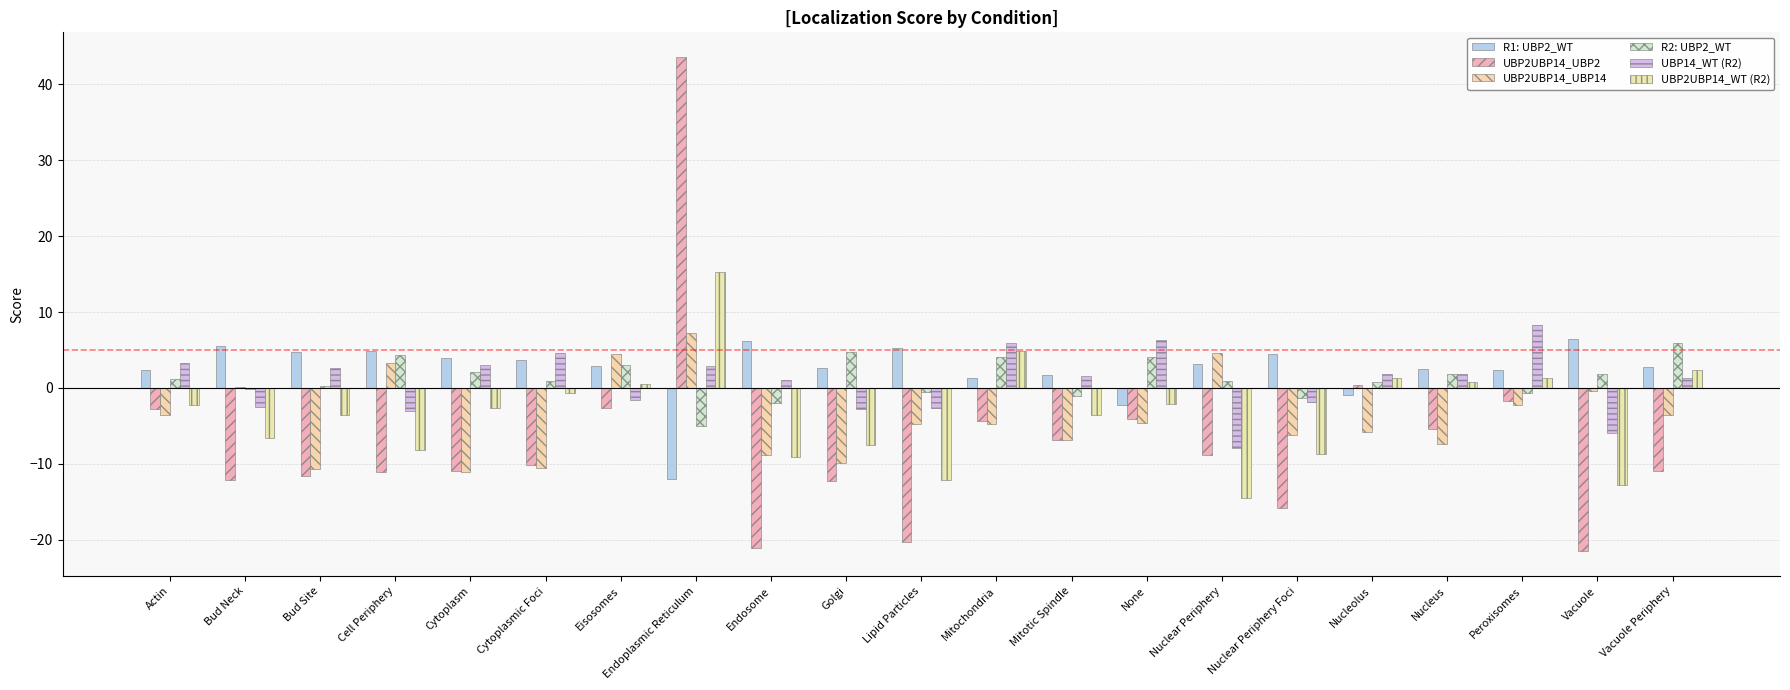

What is the average value of the UBP2UBP14_WT (R2) series?

-3.2